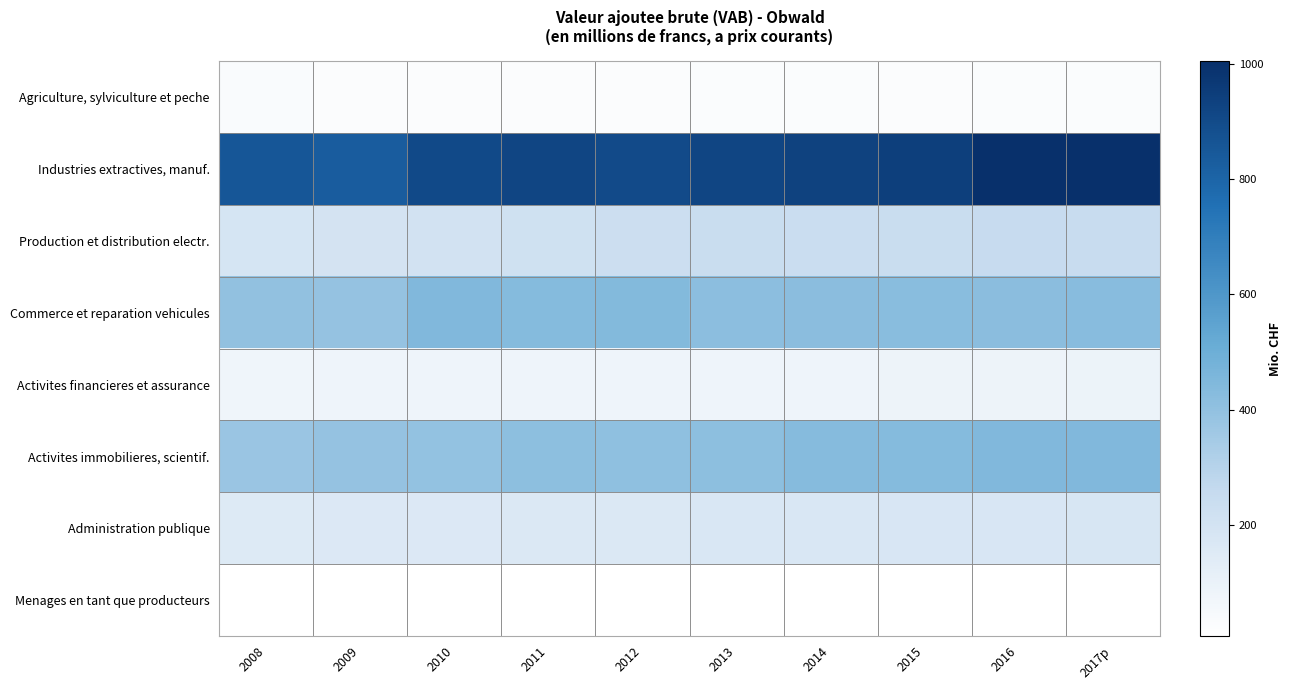

Reading left to right, transcribe all the data shown in this chart.

Agriculture, sylviculture et peche: 2008=32.7	2009=26.6	2010=27.2	2011=26.8	2012=24.9	2013=29.0	2014=30.2	2015=27.3	2016=28.7	2017p=28.9
Industries extractives, manuf.: 2008=854.7	2009=829.3	2010=904.1	2011=921.3	2012=900.4	2013=920.3	2014=932.7	2015=945.3	2016=1003.7	2017p=1003.3
Production et distribution electr.: 2008=189.5	2009=196.9	2010=203.4	2011=217.2	2012=231.6	2013=243.9	2014=238.5	2015=243.7	2016=252.3	2017p=245.9
Commerce et reparation vehicules: 2008=401.0	2009=392.1	2010=445.9	2011=434.2	2012=438.9	2013=415.9	2014=417.9	2015=421.7	2016=420.2	2017p=427.7
Activites financieres et assurance: 2008=76.3	2009=81.1	2010=81.4	2011=81.4	2012=80.2	2013=84.3	2014=81.0	2015=86.5	2016=87.0	2017p=90.7
Activites immobilieres, scientif.: 2008=377.8	2009=391.1	2010=394.0	2011=409.3	2012=407.4	2013=409.9	2014=430.0	2015=432.9	2016=445.4	2017p=446.2
Administration publique: 2008=154.4	2009=160.4	2010=161.6	2011=166.4	2012=167.6	2013=173.9	2014=175.0	2015=176.1	2016=179.1	2017p=181.0
Menages en tant que producteurs: 2008=8.8	2009=8.8	2010=8.7	2011=8.7	2012=9.0	2013=8.8	2014=9.2	2015=9.6	2016=10.0	2017p=10.1